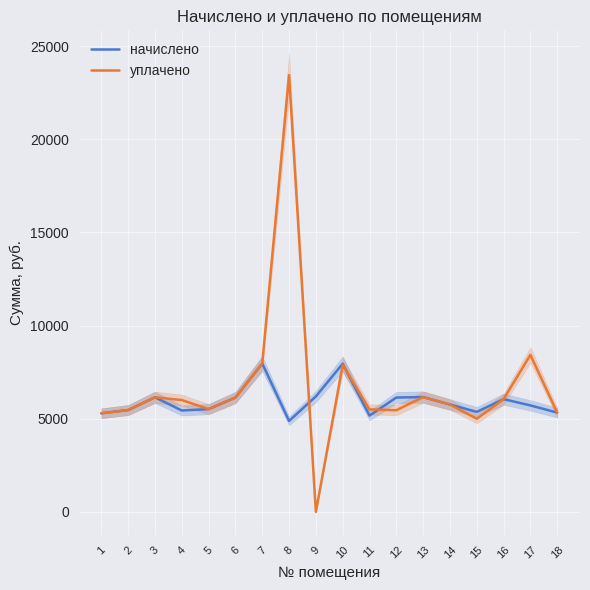

What is the sum of the начислено values at 2 and 17?

11178.0